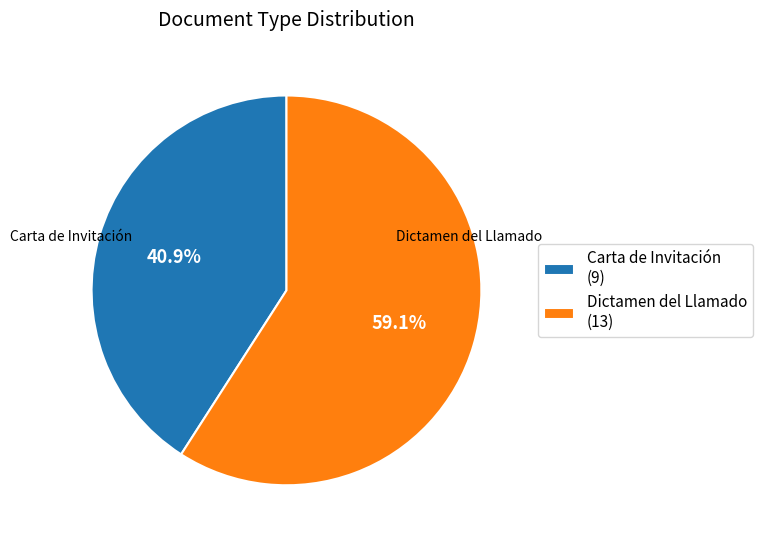

To the nearest percent, what is the difference between the largest and smallest slice percentages?

18%